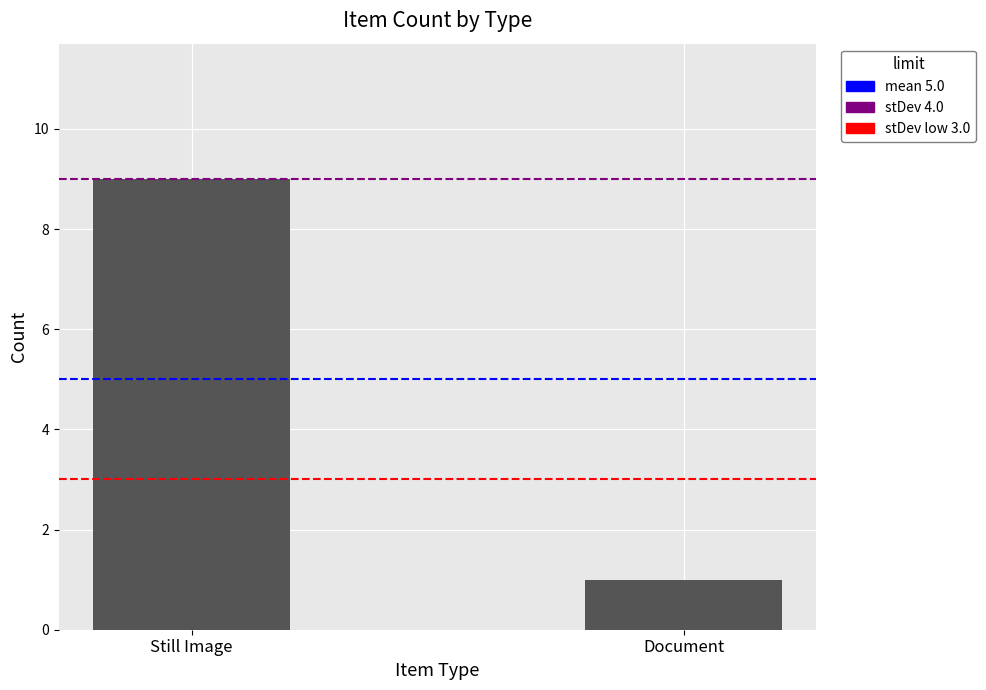

What is the total value across all series at Still Image?

26